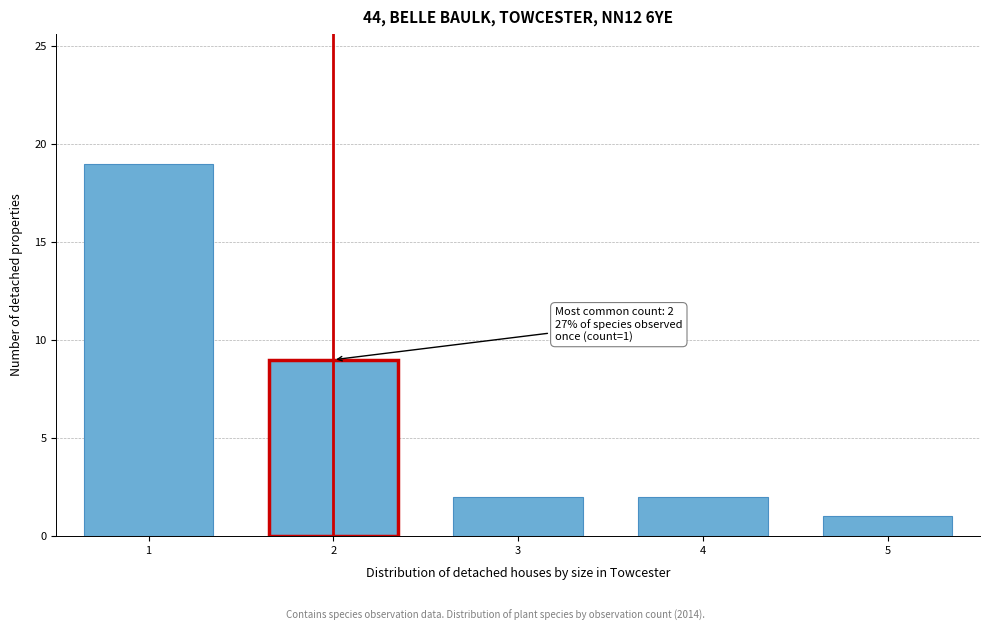

Reading left to right, what are all the values shown in this chart?

19	9	2	2	1